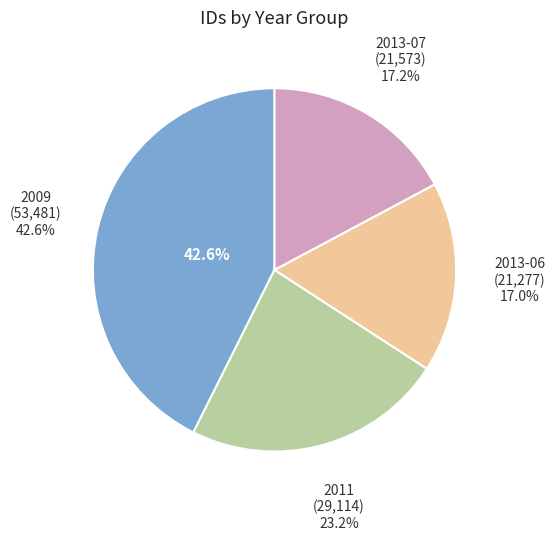

Is there a majority slice in this chart?

No